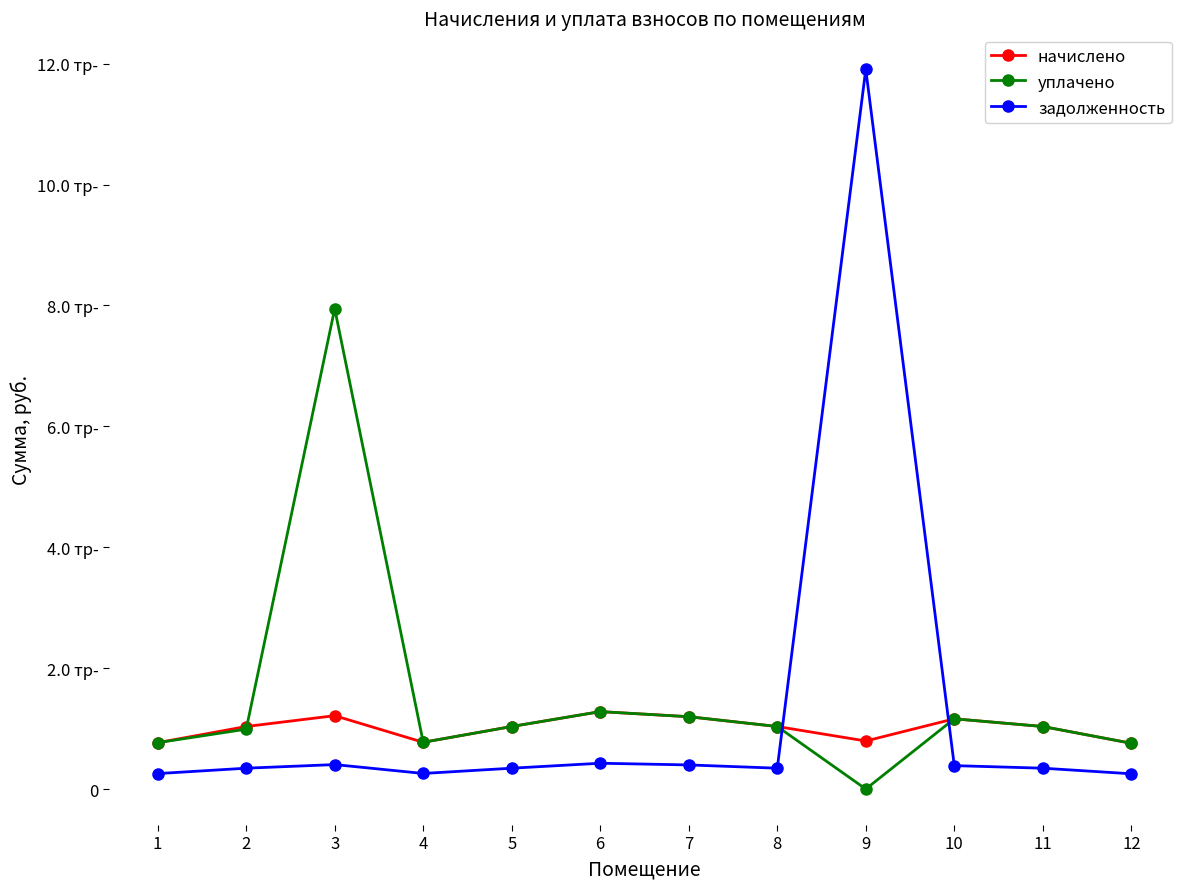

Where do начислено and задолженность first cross each other?

8 and 9